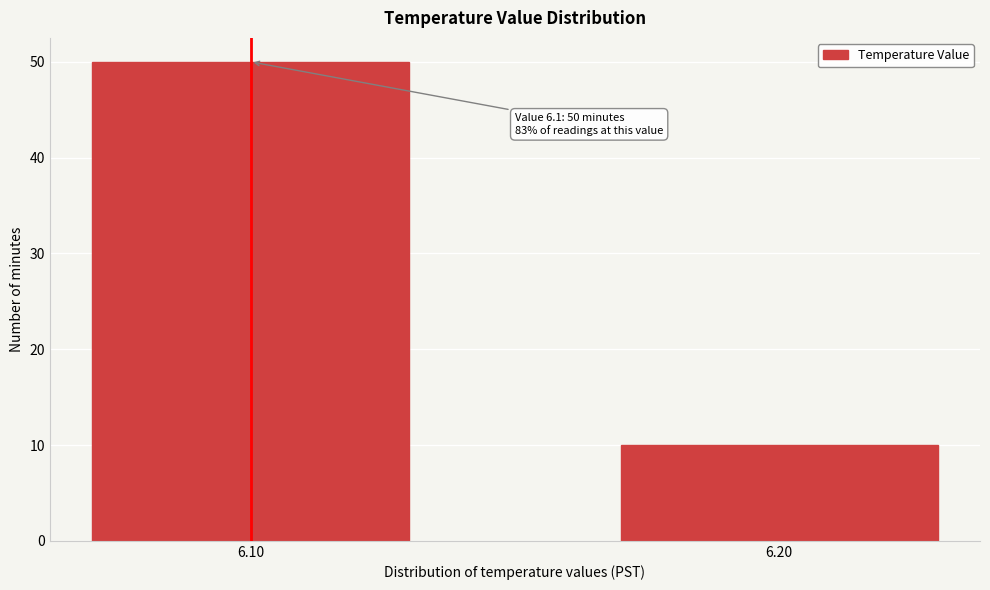

Reading left to right, extract all data points from this chart.

50	10